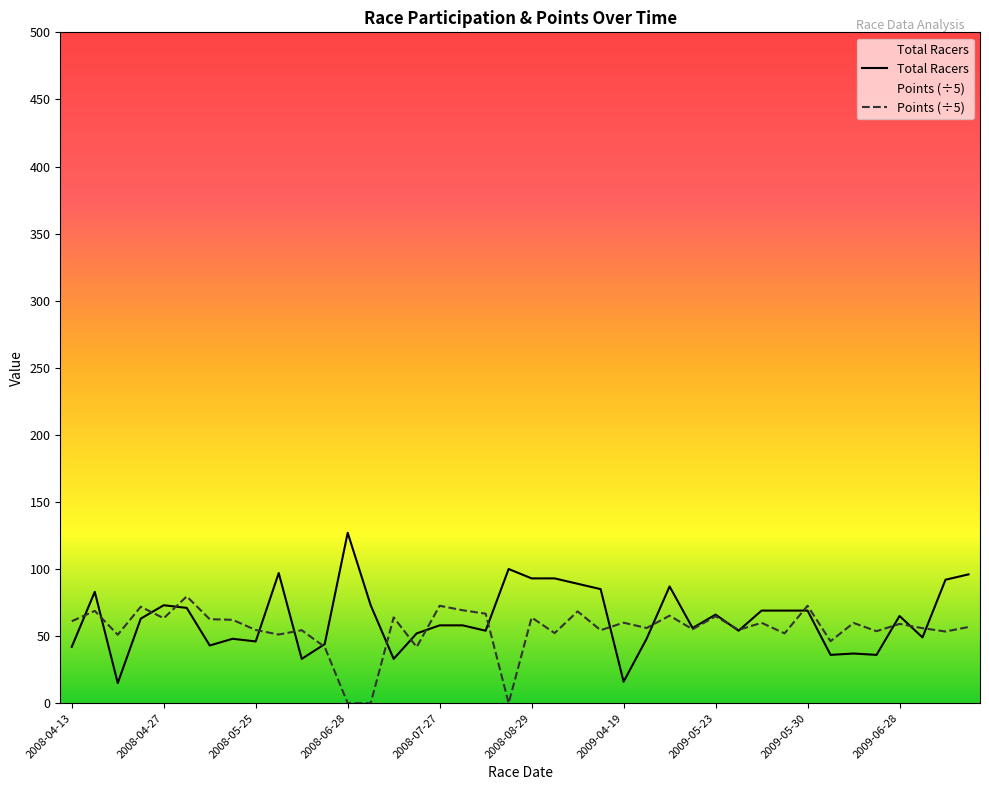

Which series has the largest total across all categories?

Total Racers